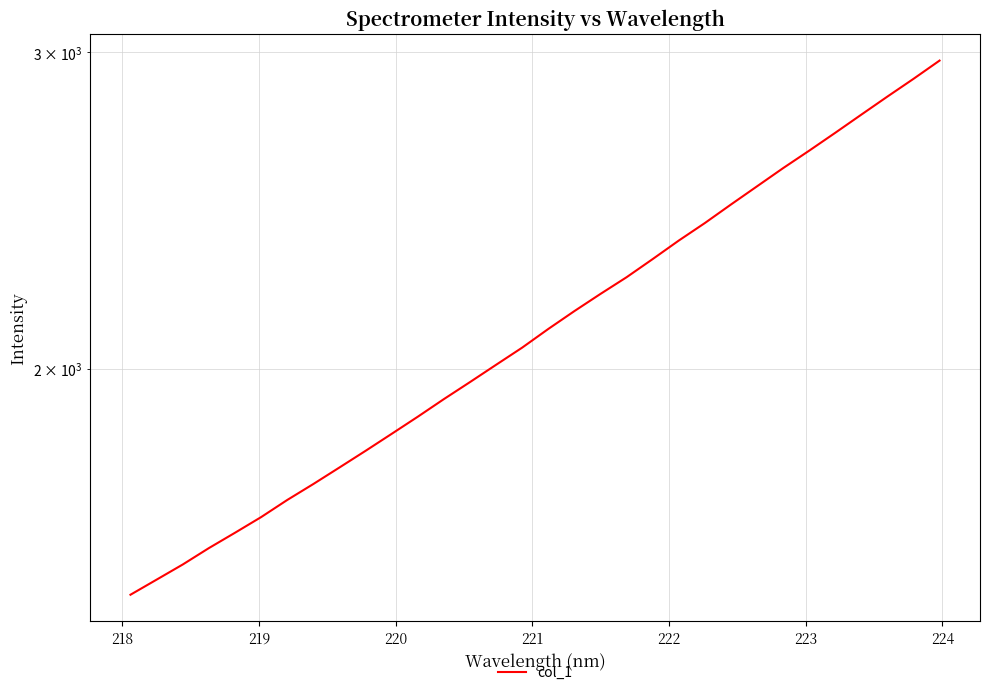

What is the difference between the maximum and minimum values?

1470.0